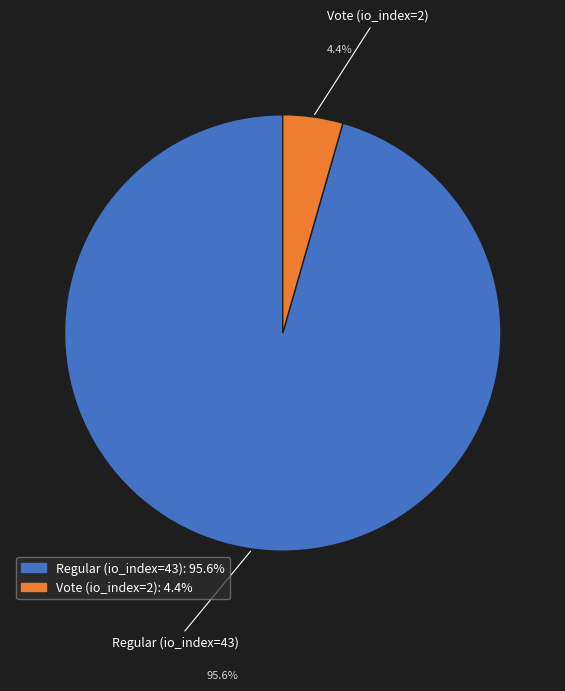

How many segments does this pie chart have?

2